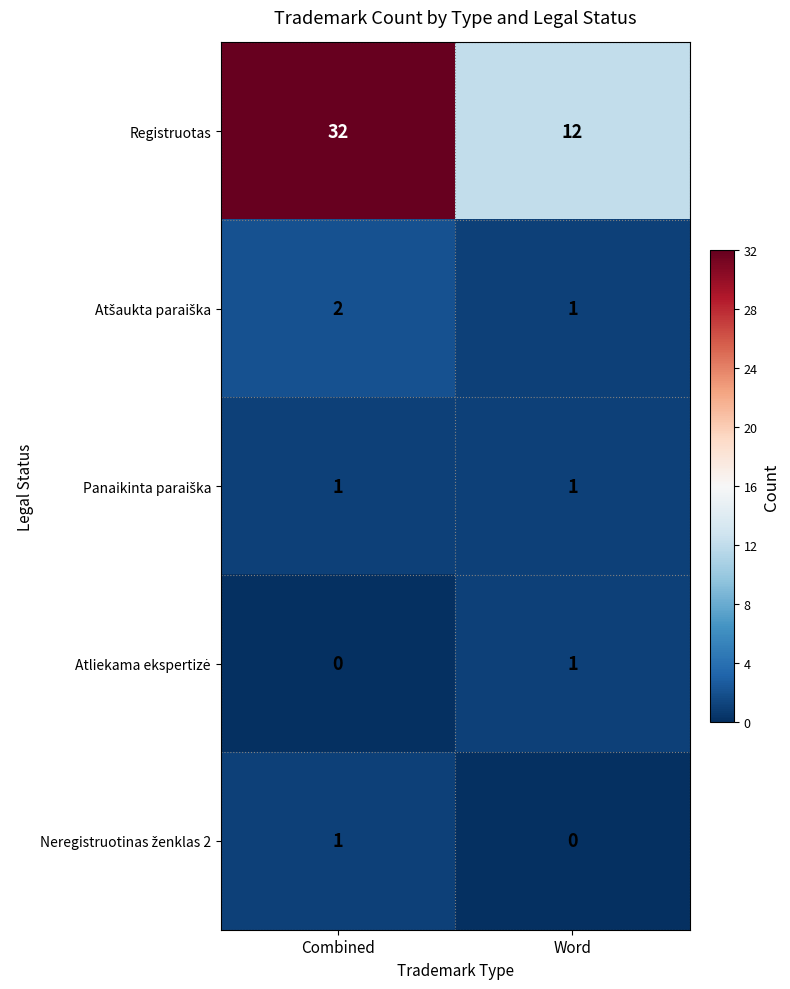

What is the sum of all Registruotas values?

44